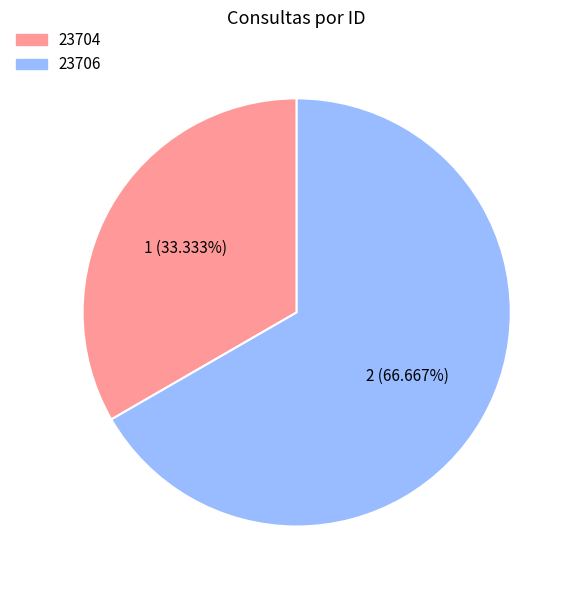

How many segments does this pie chart have?

2